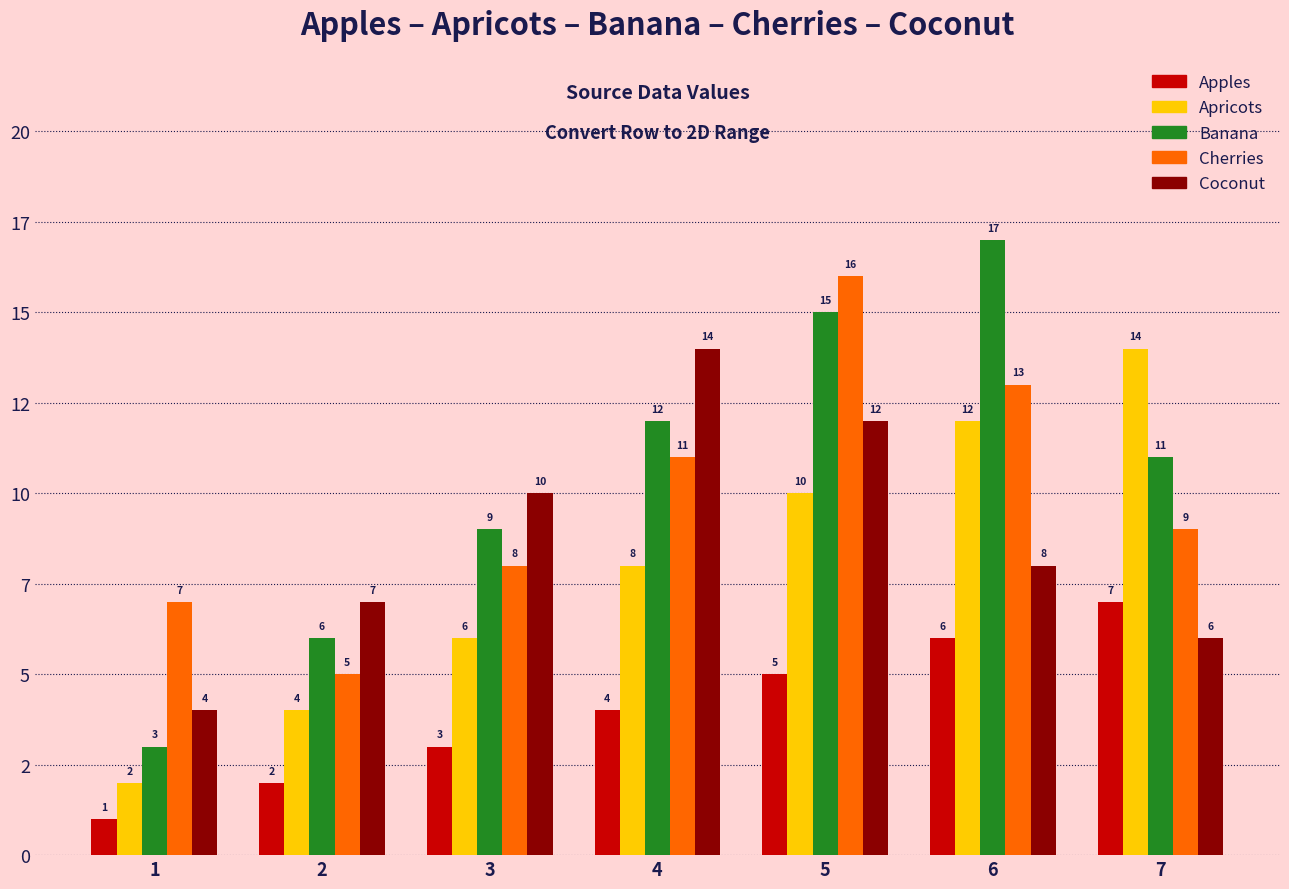

Reading left to right, list all the values displayed in this chart.

Apples: 1	2	3	4	5	6	7
Apricots: 2	4	6	8	10	12	14
Banana: 3	6	9	12	15	17	11
Cherries: 7	5	8	11	16	13	9
Coconut: 4	7	10	14	12	8	6